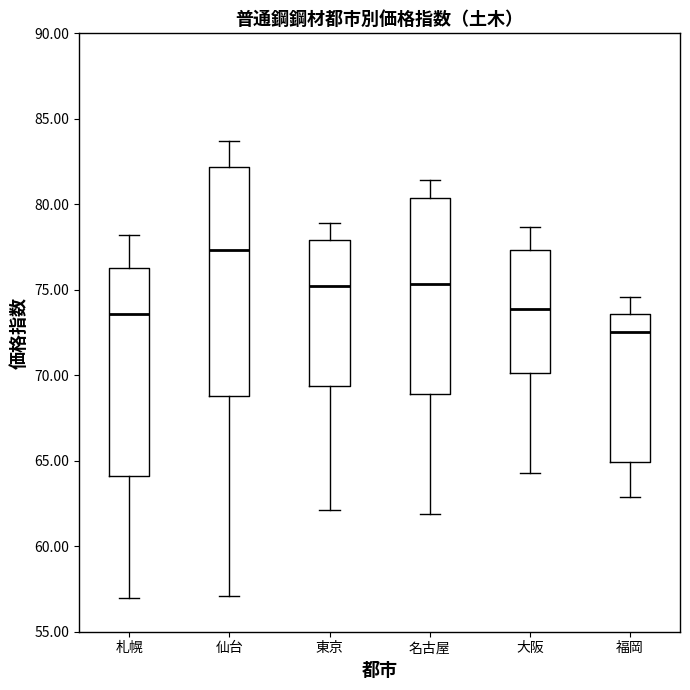

Where does the lower whisker of the box for 名古屋 end on the y-axis? The values are not printed on the chart, so give them approximately, as read against the axis.

62.0